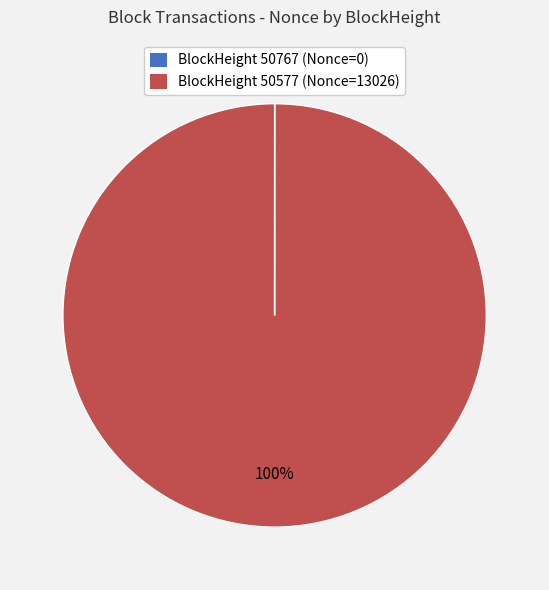

Is there a majority slice in this chart?

Yes